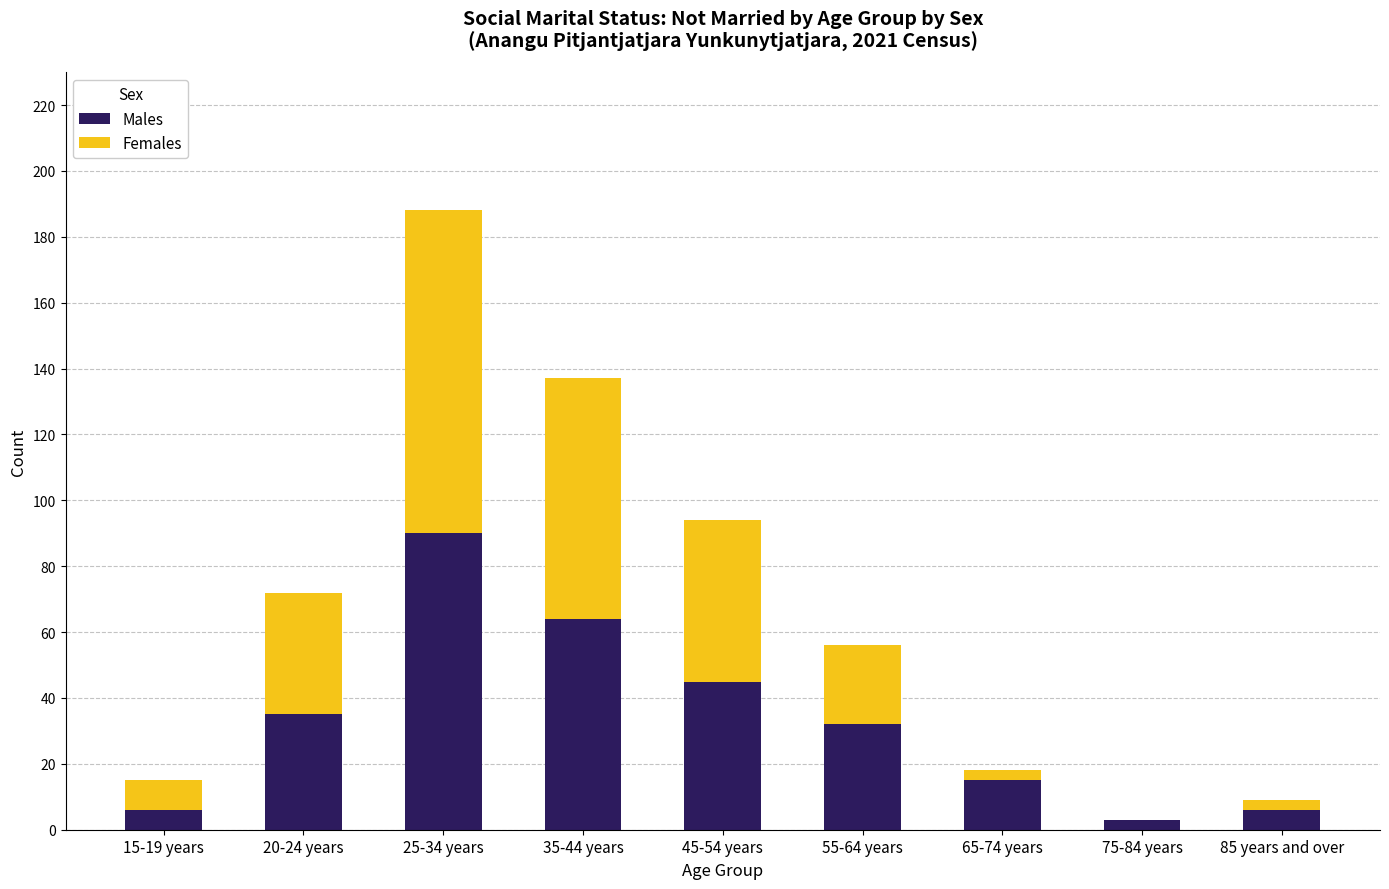

The value of Males at 85 years and over is 6. True or false?

True